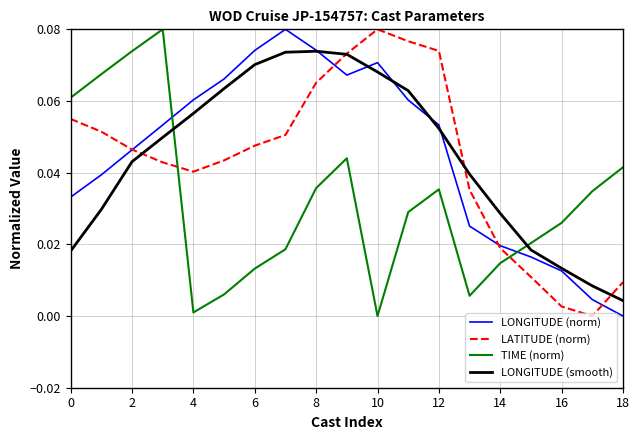

After their last crossing, which series has the higher values: LONGITUDE (norm) or TIME (norm)?

TIME (norm)